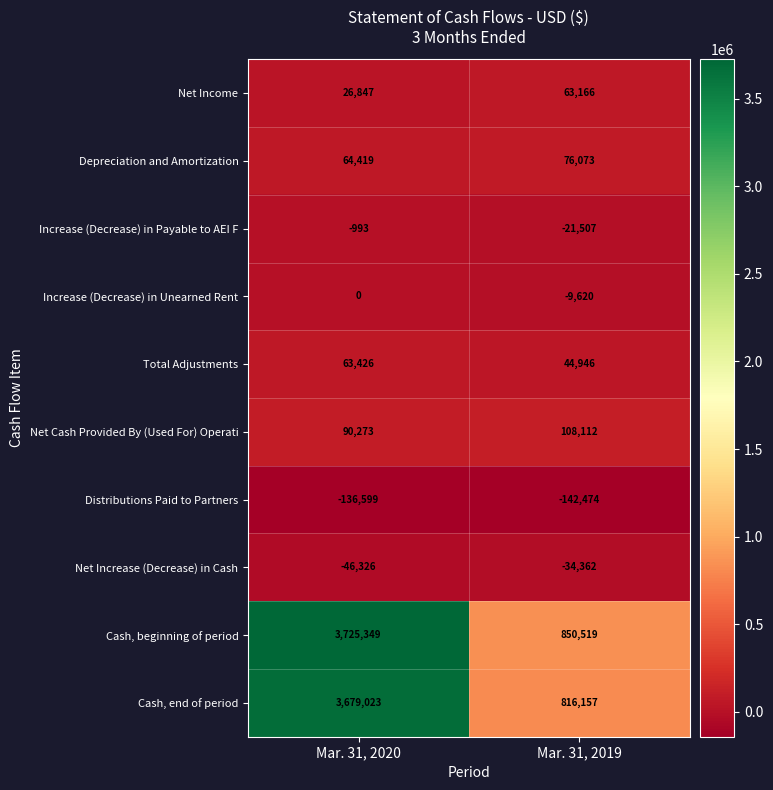

Reading left to right, list all the values displayed in this chart.

Net Income: 26847	63166
Depreciation and Amortization: 64419	76073
Increase (Decrease) in Payable to AEI F: -993	-21507
Increase (Decrease) in Unearned Rent: 0	-9620
Total Adjustments: 63426	44946
Net Cash Provided By (Used For) Operati: 90273	108112
Distributions Paid to Partners: -136599	-142474
Net Increase (Decrease) in Cash: -46326	-34362
Cash, beginning of period: 3725349	850519
Cash, end of period: 3679023	816157